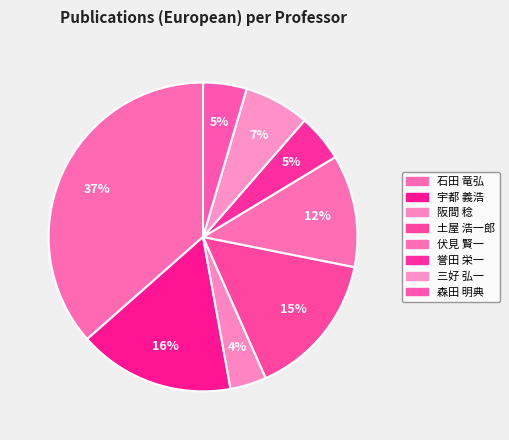

To the nearest percent, what portion does 土屋 浩一郎 represent?

15%